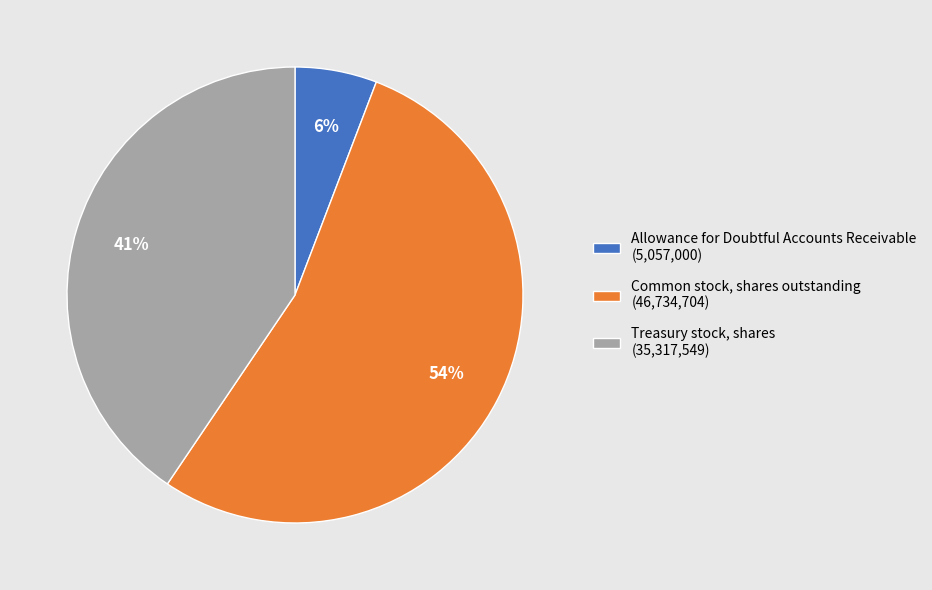

The Common stock, shares outstanding slice represents 47% of the pie. True or false?

False